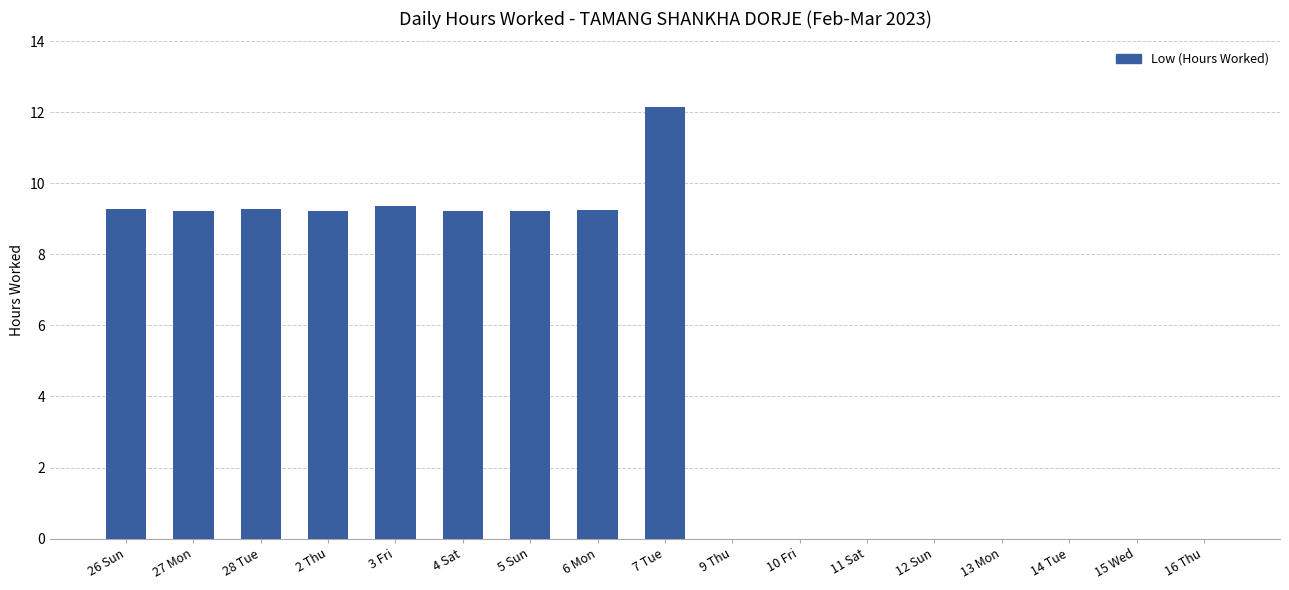

The value at 27 Mon is 13.9. True or false?

False